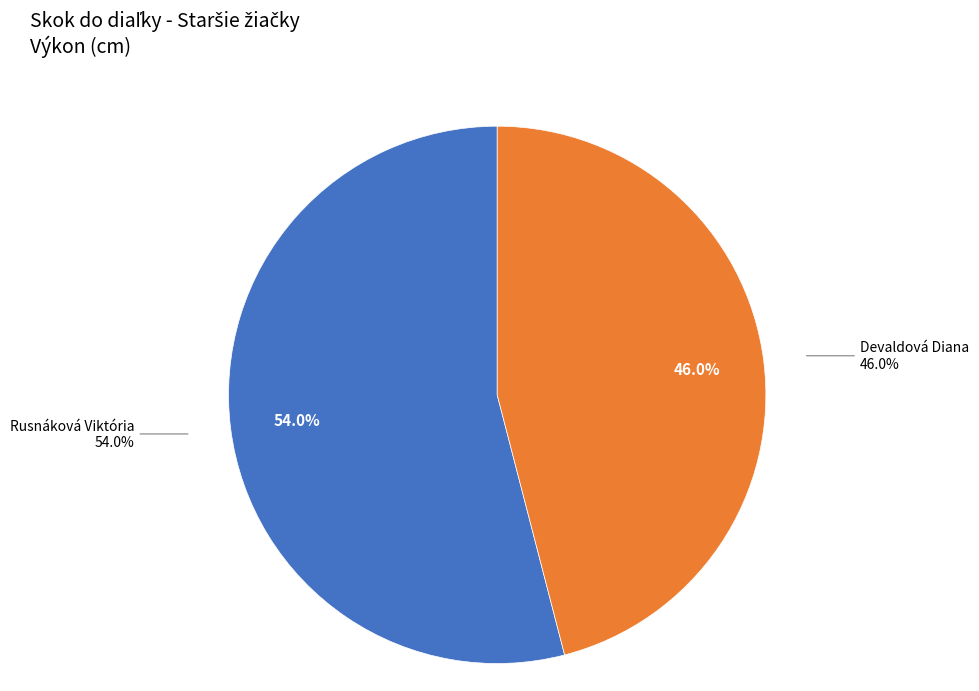

To the nearest percent, what is the average slice percentage?

50%